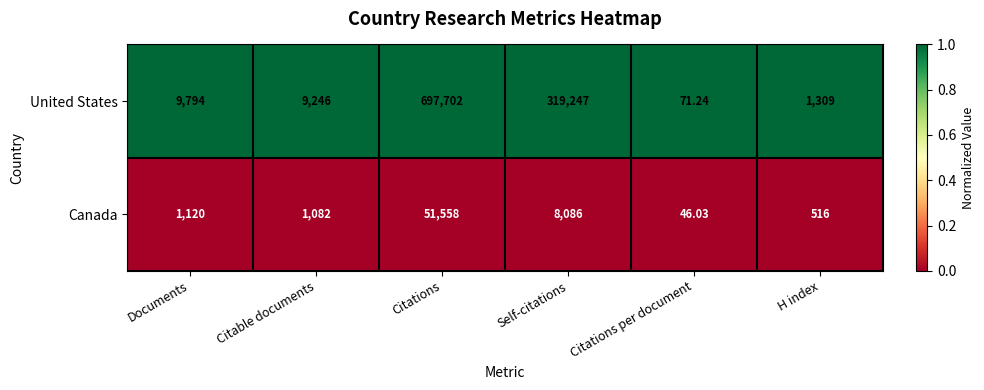

Rank the series by their maximum value, from highest to lowest.

United States, Canada